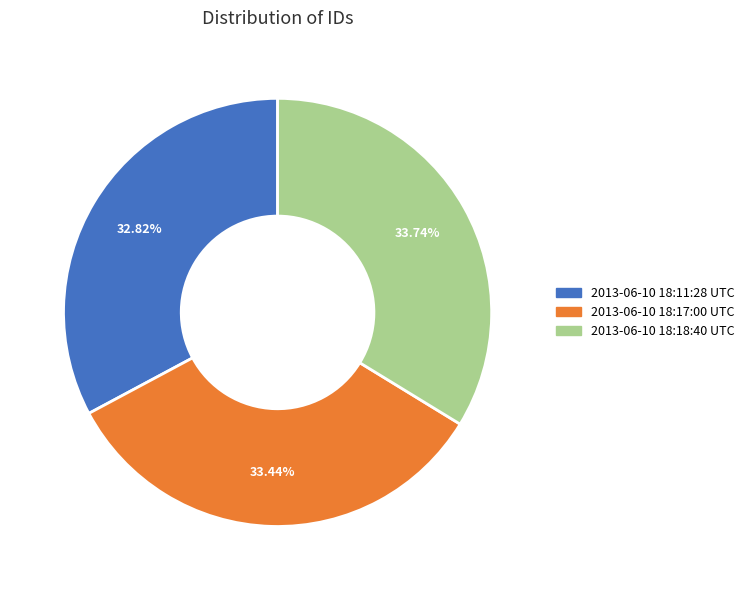

To the nearest percent, what percentage of the pie is 2013-06-10 18:11:28 UTC?

33%